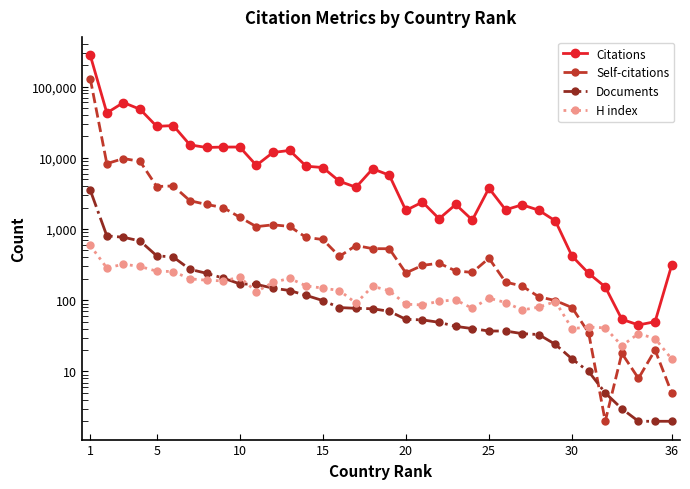

What is the value of the Citations point at the 16th from the left?

47976